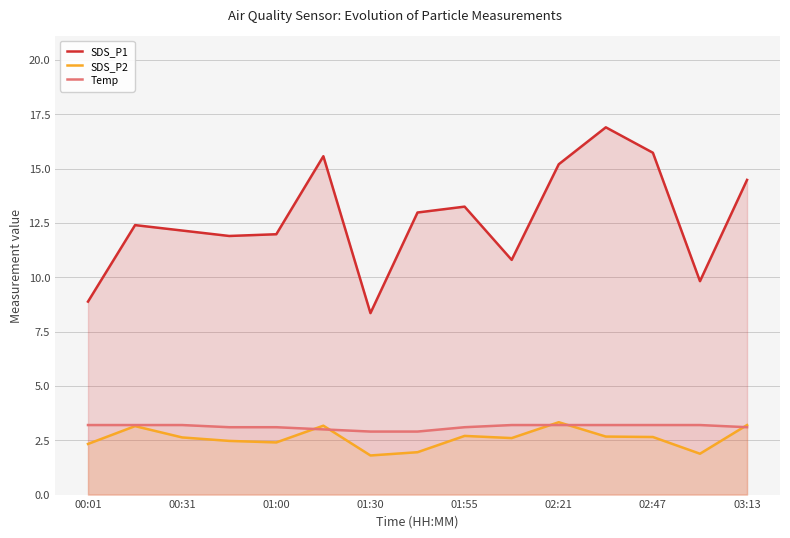

How many lines are shown in the chart?

3